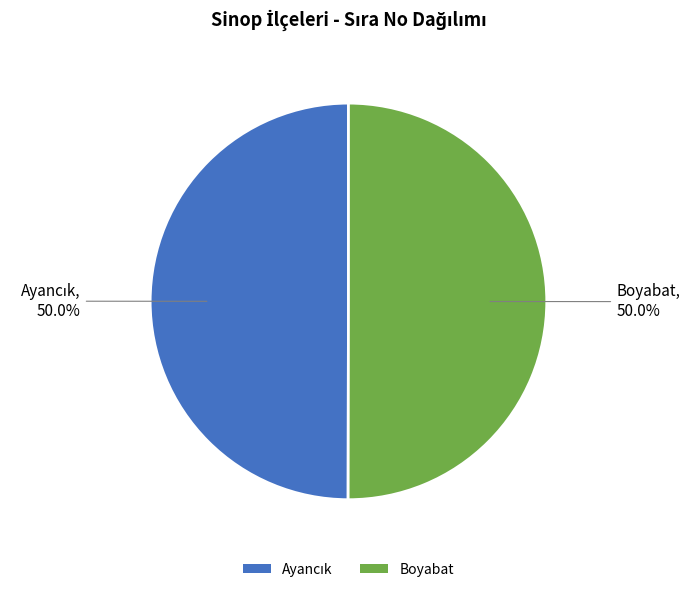

How many slices are in this pie chart?

2